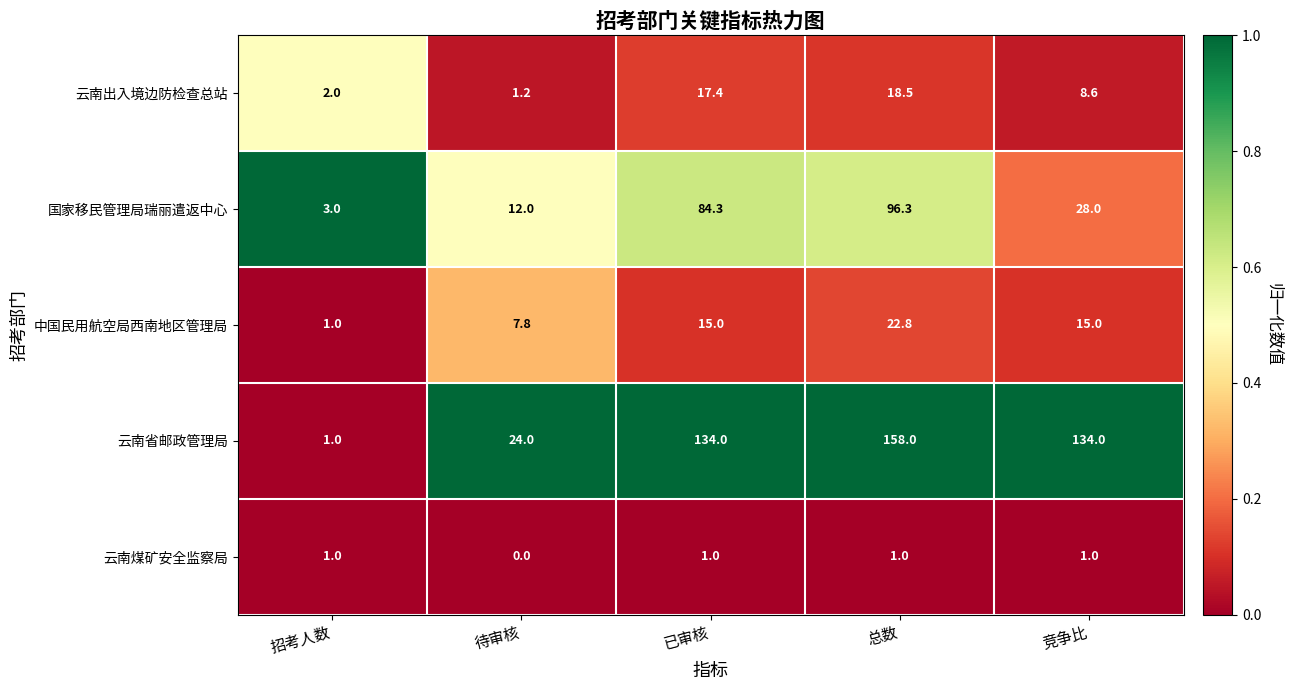

Rank the series by their maximum value, from lowest to highest.

云南煤矿安全监察局, 云南出入境边防检查总站, 中国民用航空局西南地区管理局, 国家移民管理局瑞丽遣返中心, 云南省邮政管理局